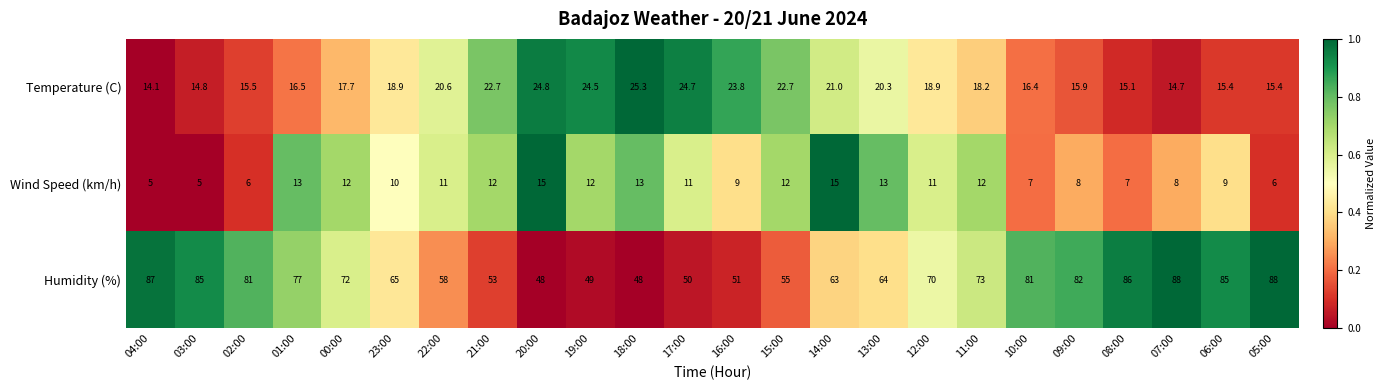

True or false: Humidity (%) has a value of 31.4 at 14:00.

False